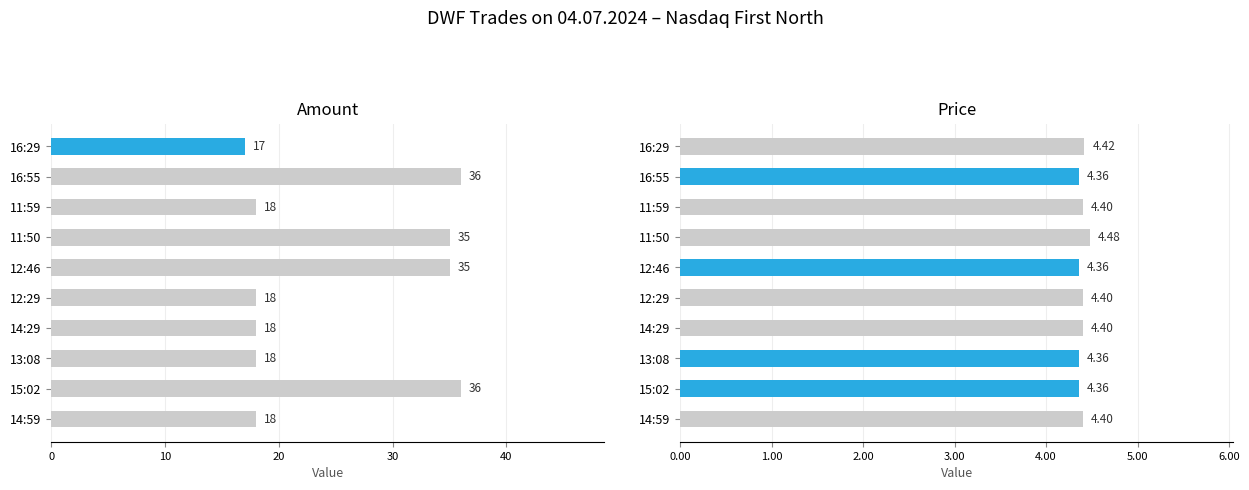

Does the chart contain any negative values?

No